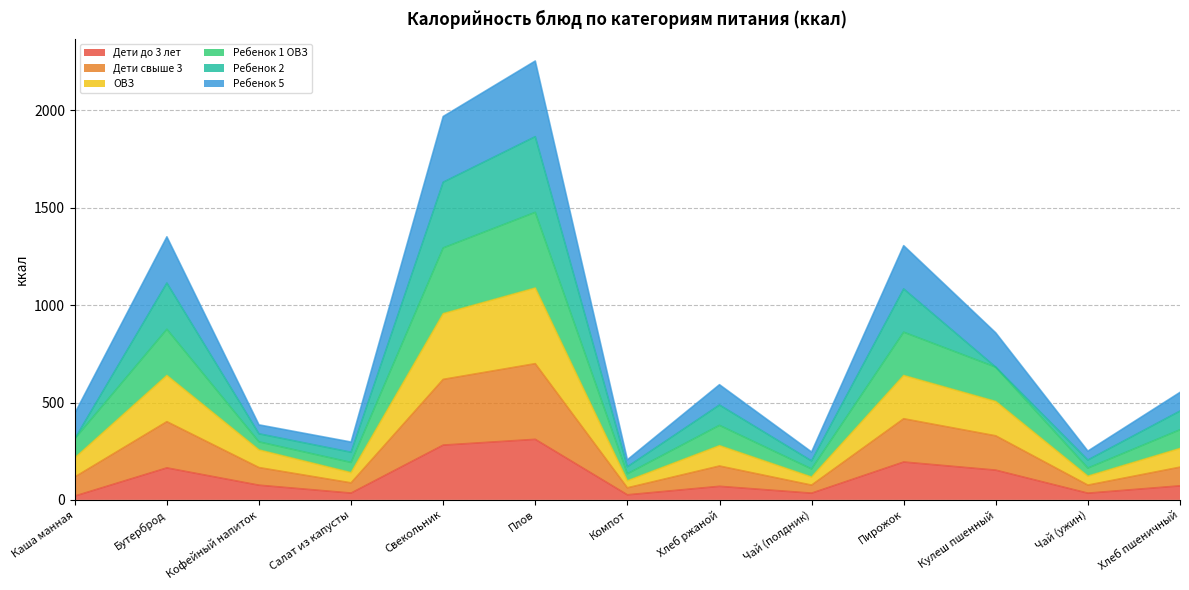

Does the chart have visible grid lines?

Yes